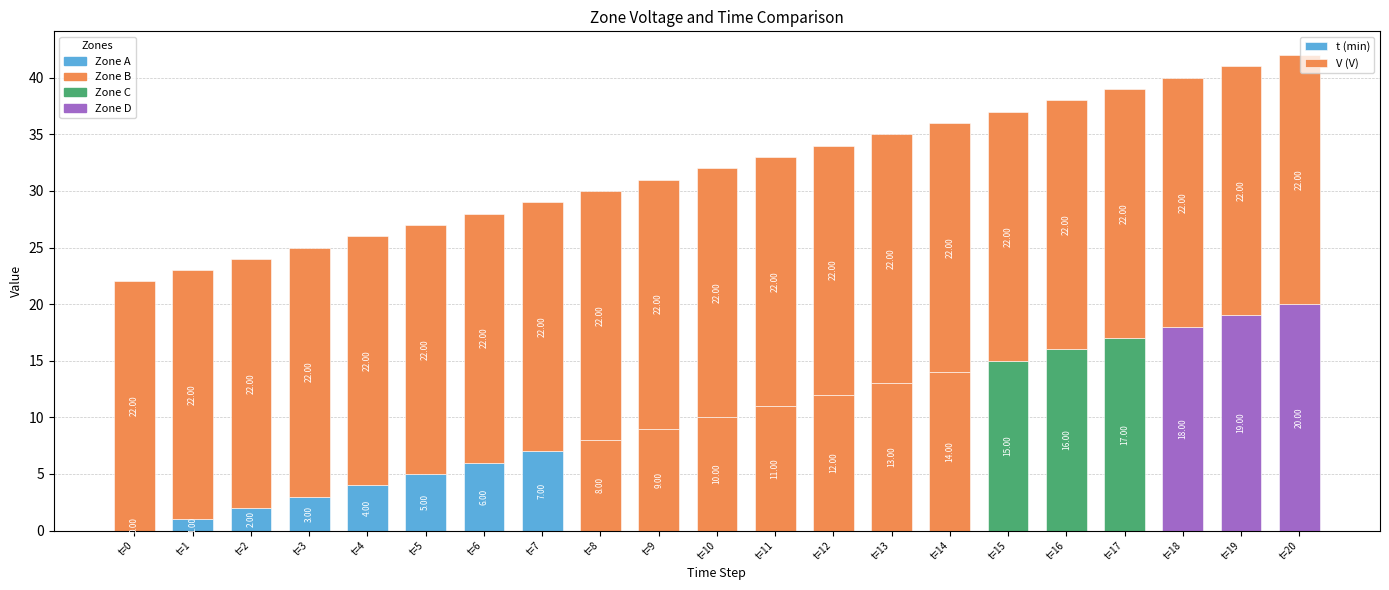

How many values in t (min) are above zero?

20